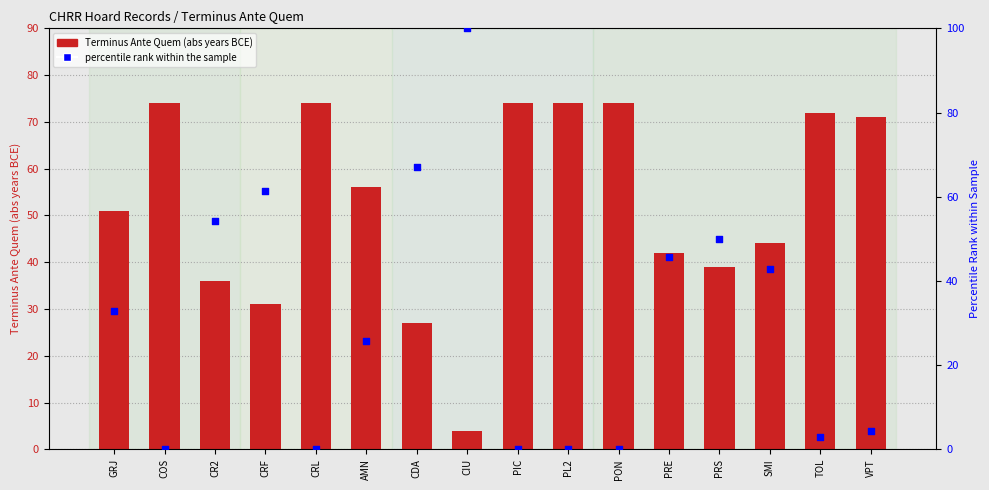

Which series contains the lowest Y value?

percentile rank within the sample